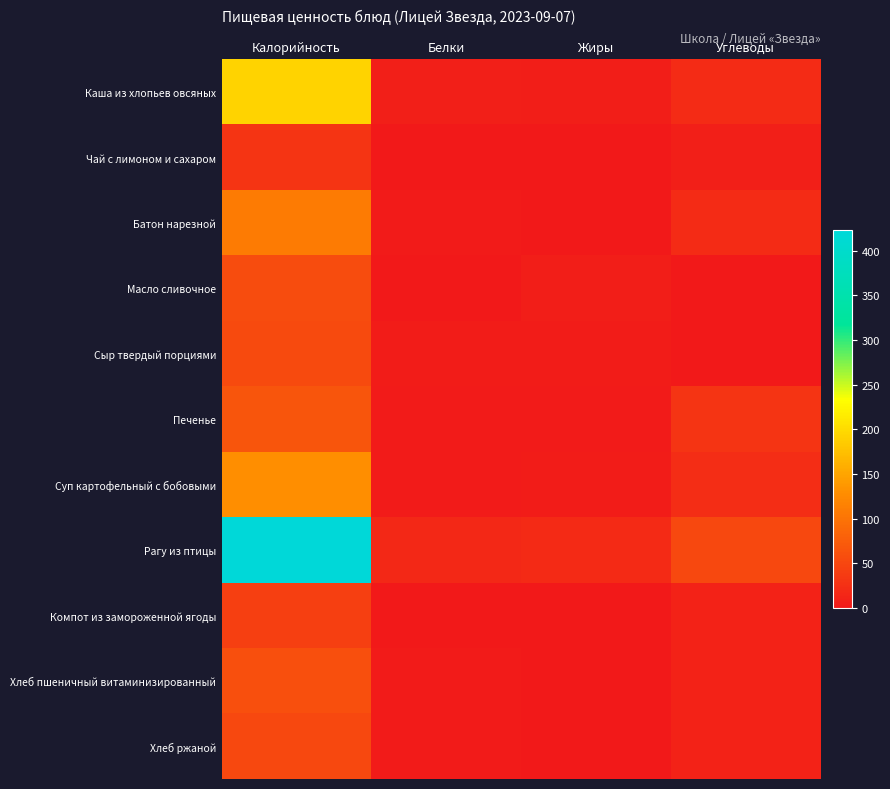

Count the number of data series in this chart.

11